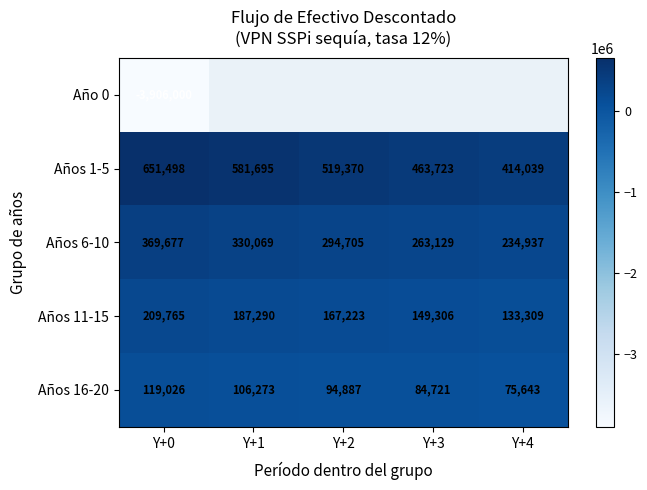

Is the value of Año 0 at Y+0 greater than the value of Años 16-20 at Y+3?

No